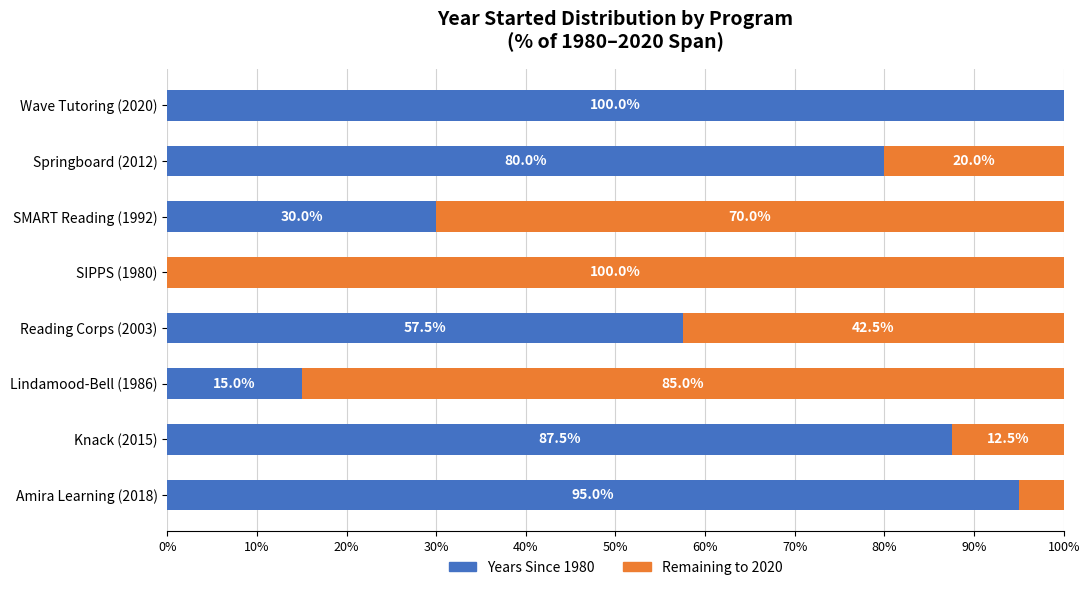

What is the total value across all series at Lindamood-Bell (1986)?

100.0